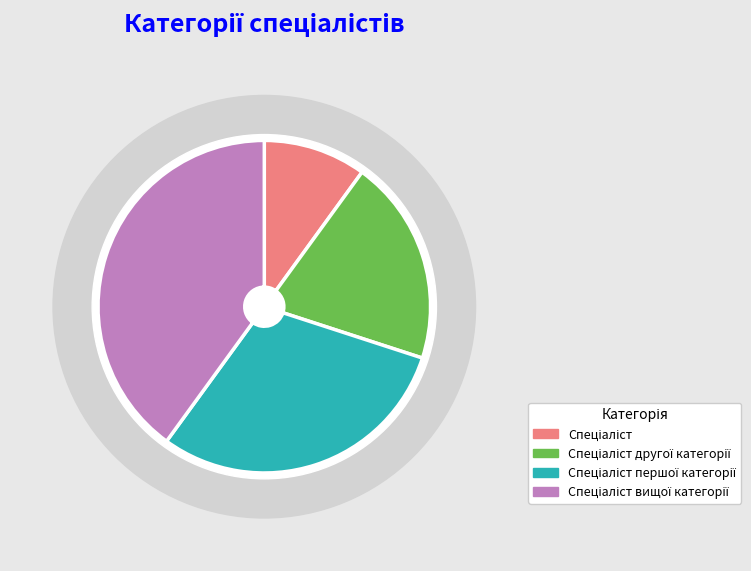

What portion of the pie excludes Спеціаліст першої категорії?

70.0%